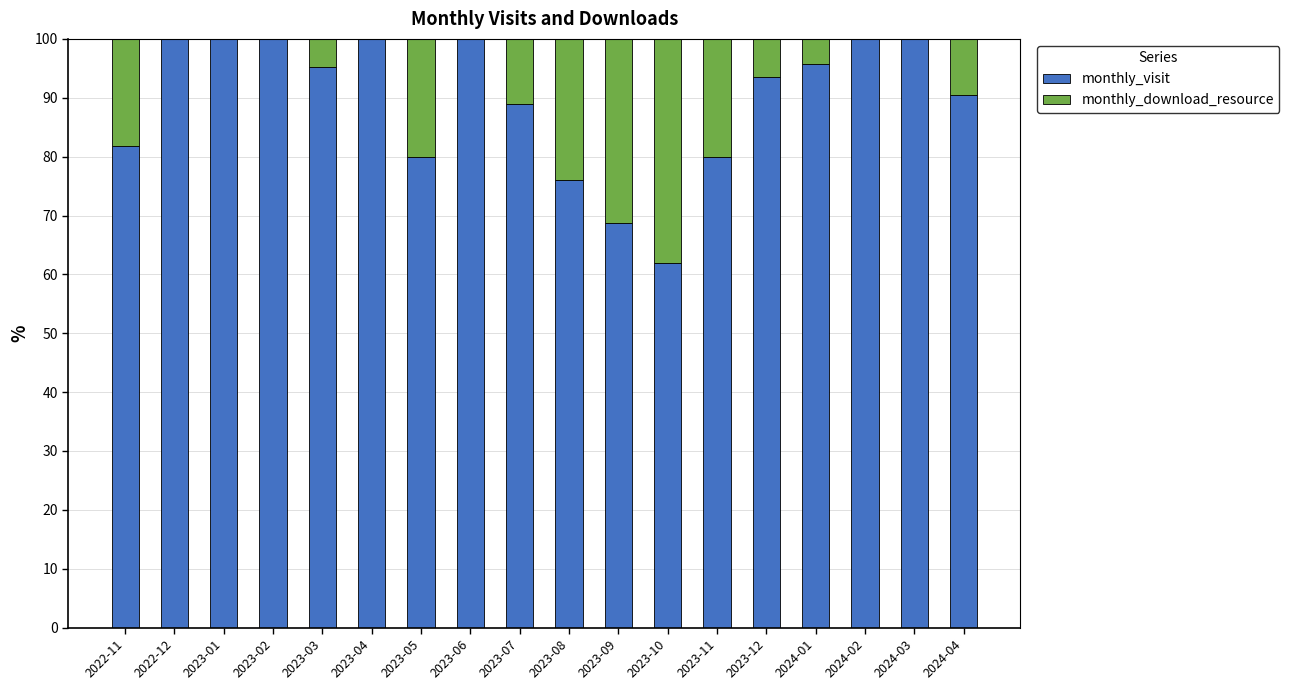

What is the total value across all series at 2023-04?

100.0